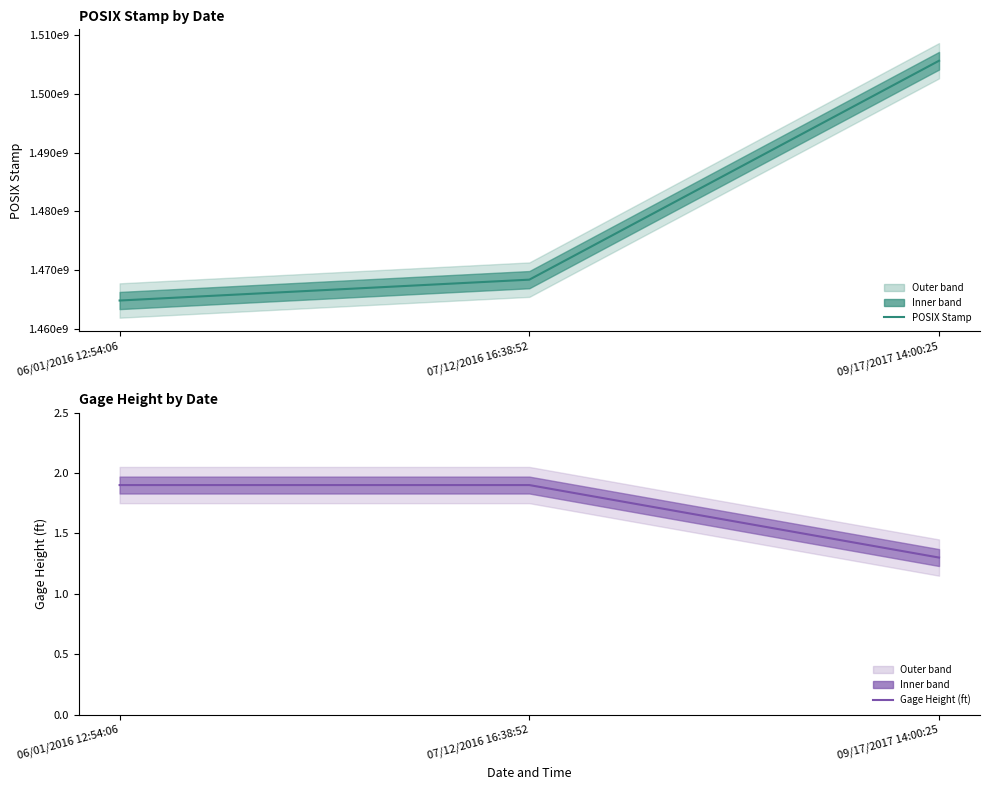

At which label does POSIX Stamp first exceed 1468355932?

09/17/2017 14:00:25